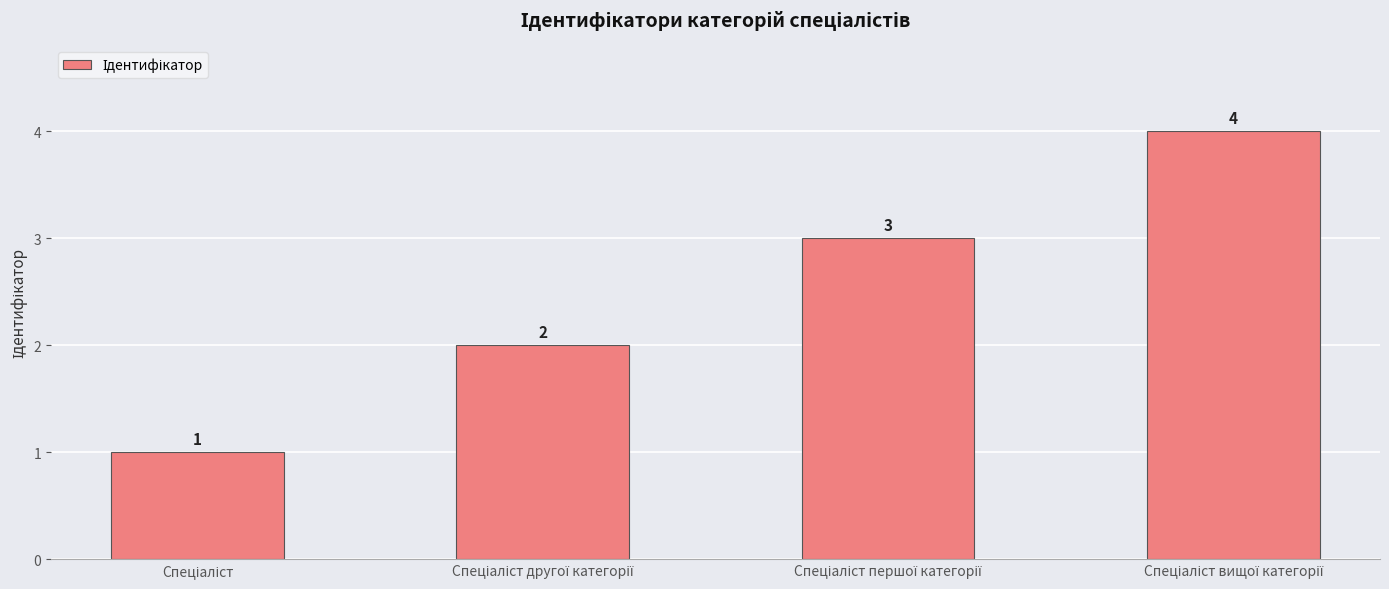

What is the maximum value shown in the chart?

4